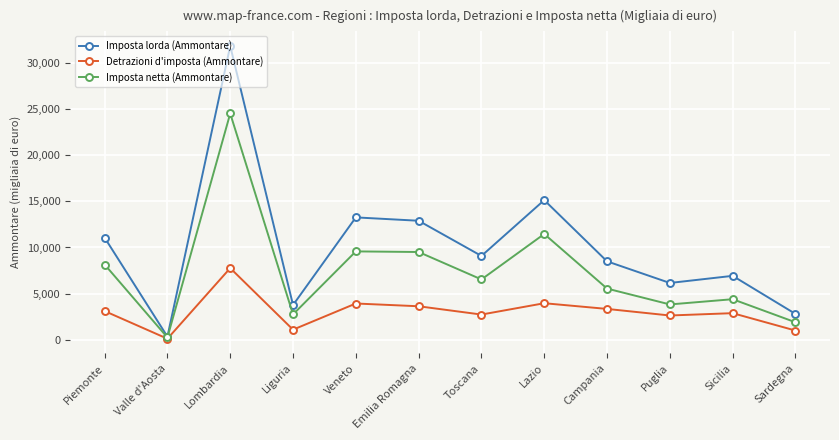

Where is Imposta netta (Ammontare) nearest to the value 12386205?

Lazio